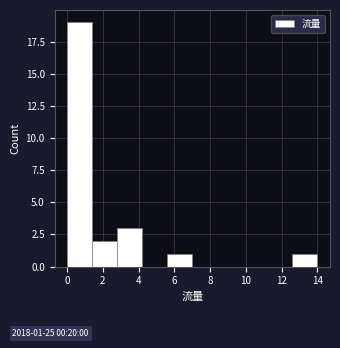

Which range on the x-axis has the tallest bar?

0.0 to 1.4